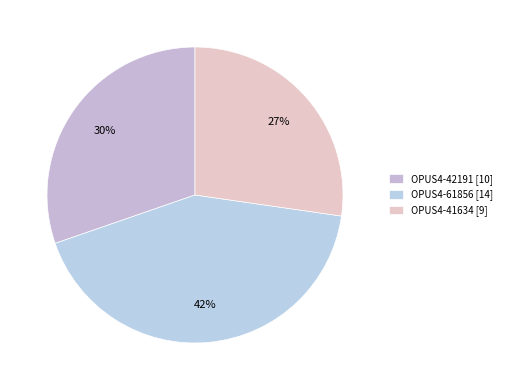

What is the smallest slice in the pie chart?

OPUS4-41634